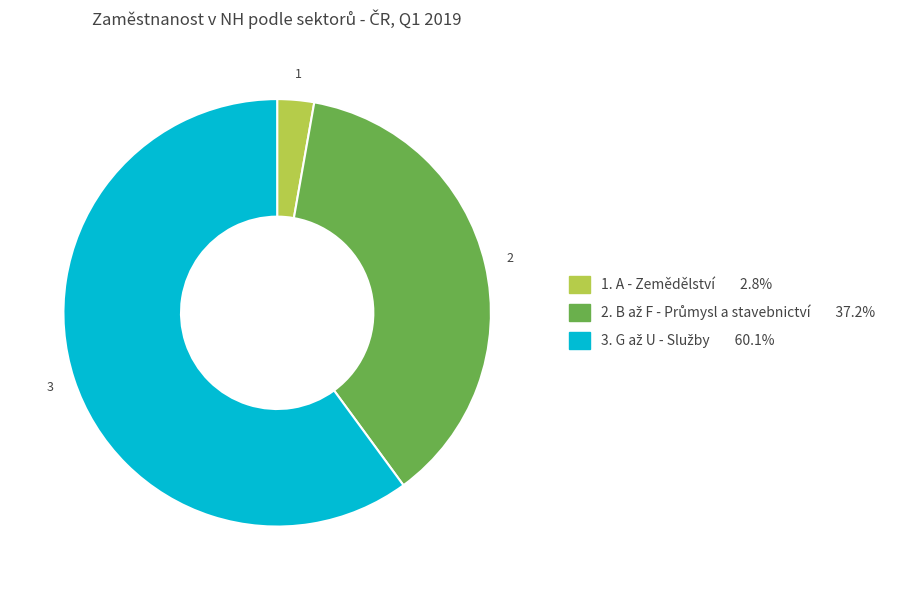

How many segments does this pie chart have?

3